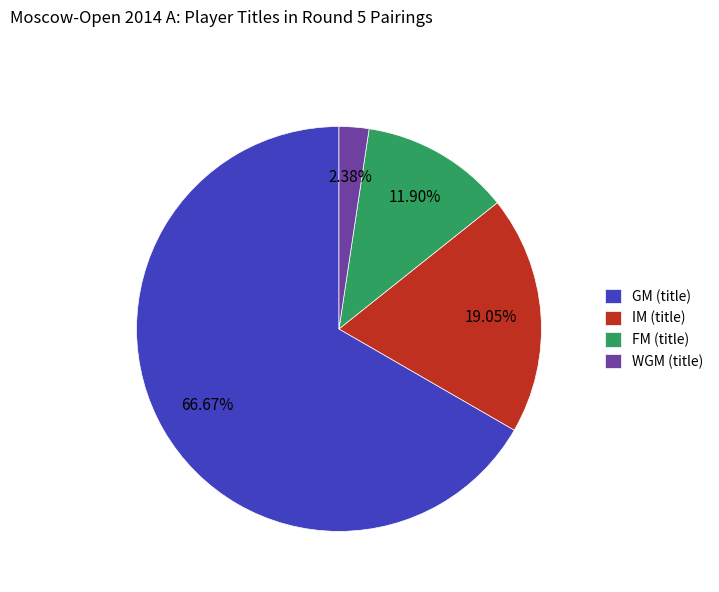

Is WGM (title) the majority of the pie?

No